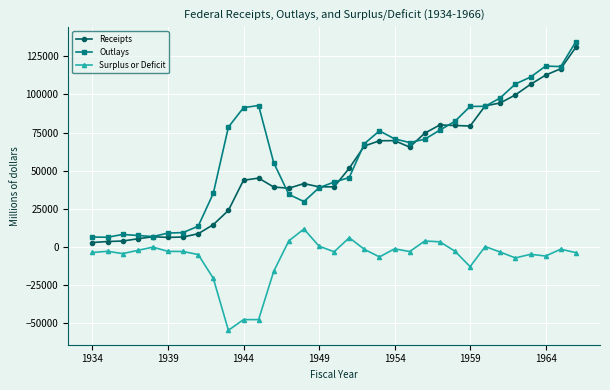

What is the value of the Outlays point at the 23rd from the left?

70640